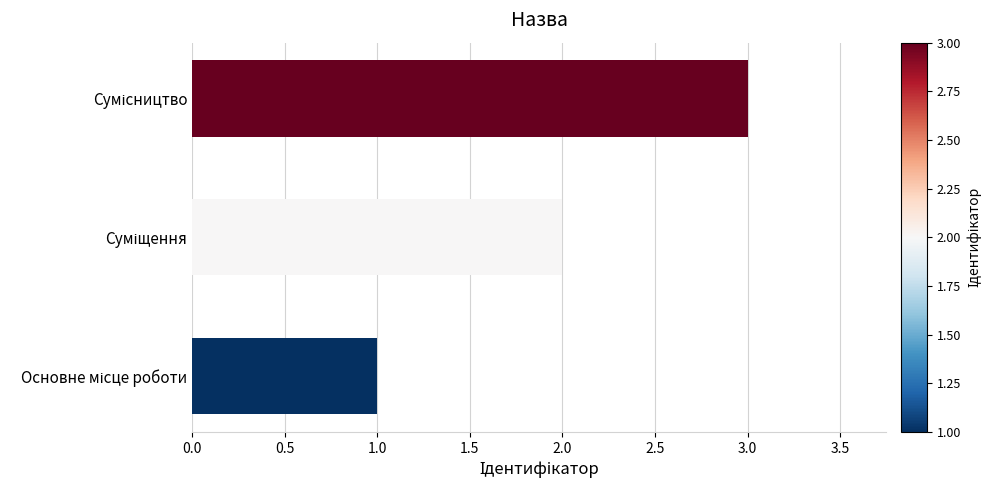

What is the maximum value shown in the chart?

3